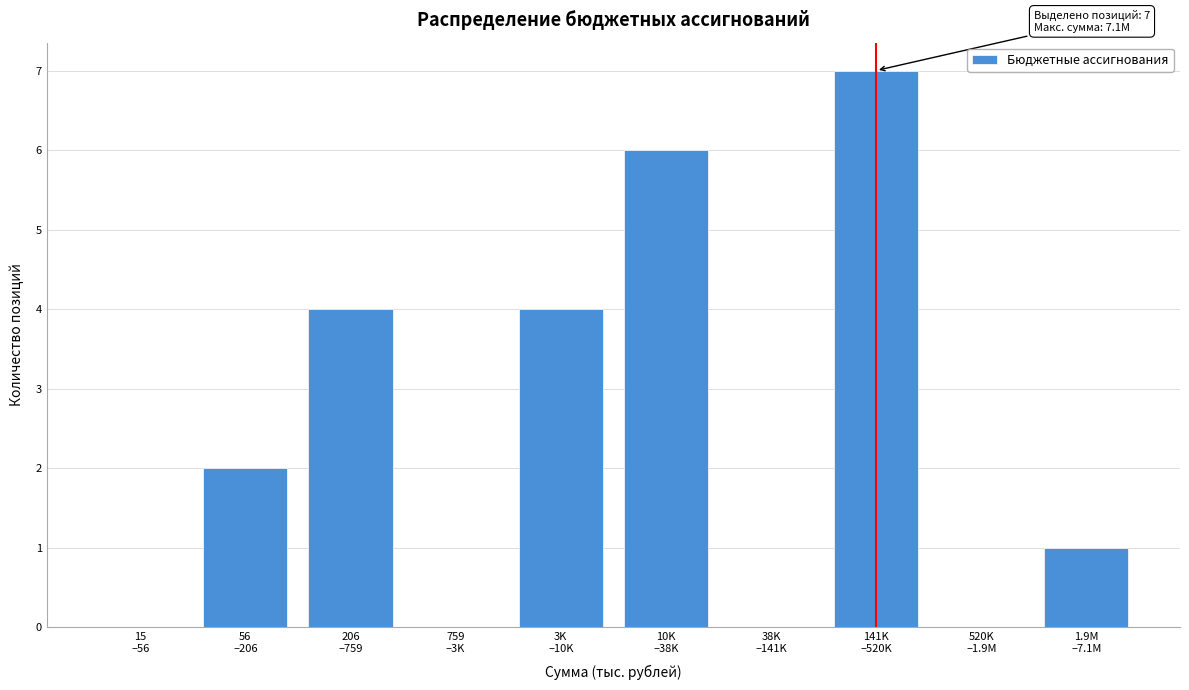

What is the maximum value shown in the chart?

7